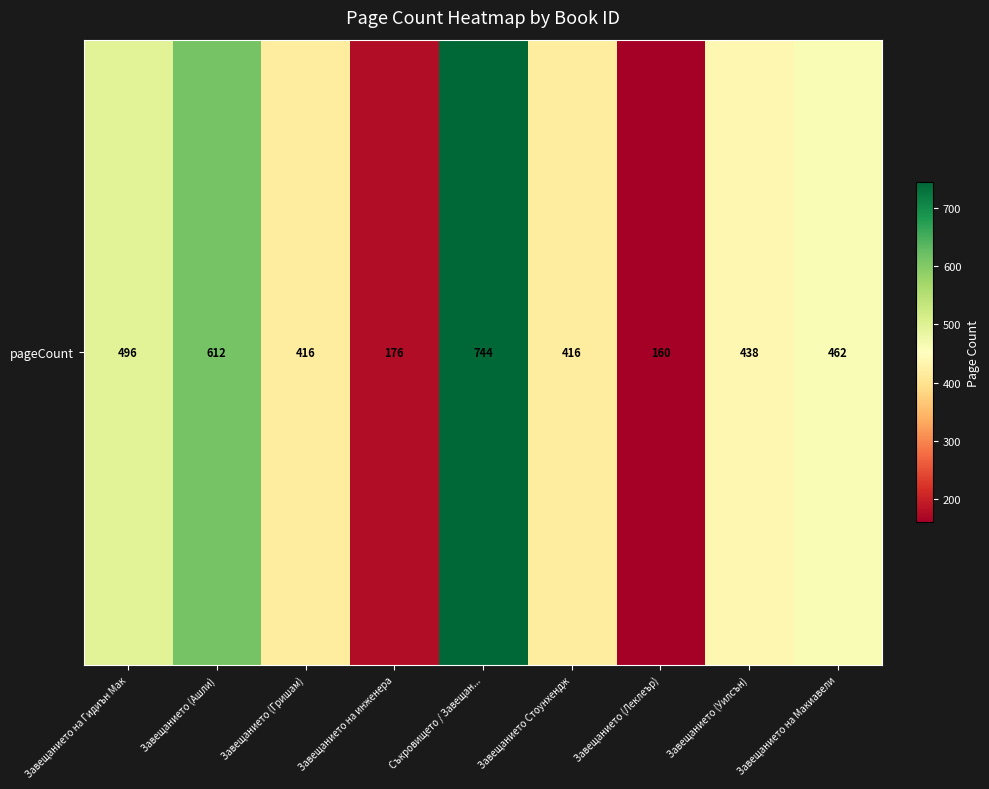

The chart shows a value of 145 at Завещанието на Макиавели. True or false?

False